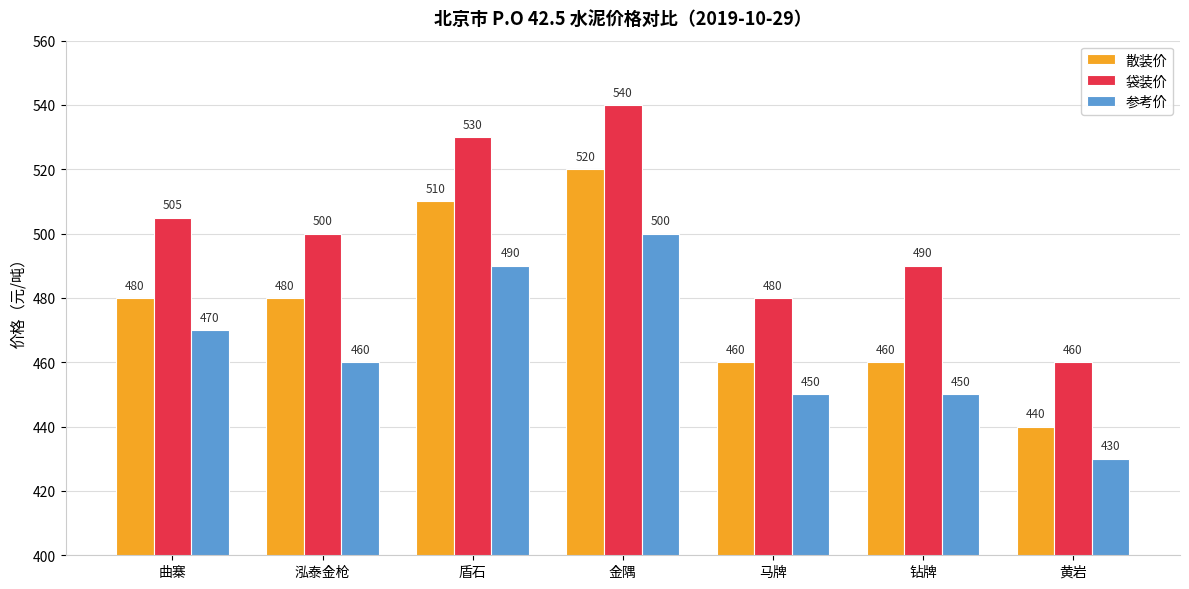

Reading left to right, transcribe all the data shown in this chart.

散装价: 480	480	510	520	460	460	440
袋装价: 505	500	530	540	480	490	460
参考价: 470	460	490	500	450	450	430